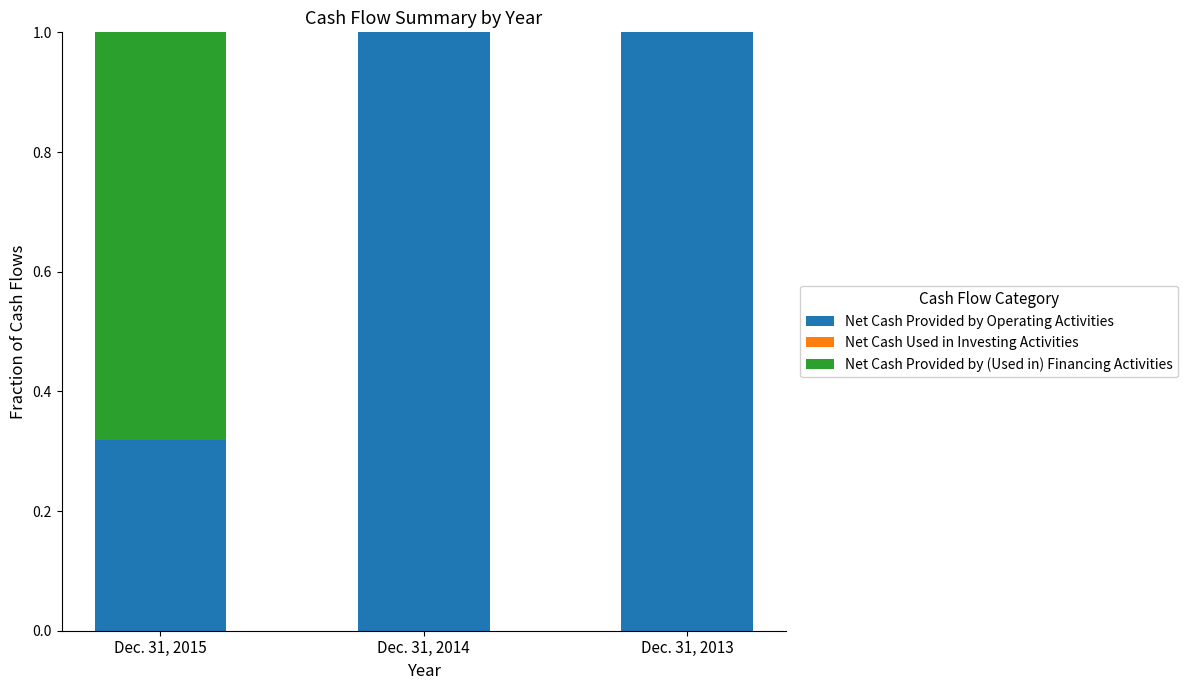

How many data points does each series have?

3